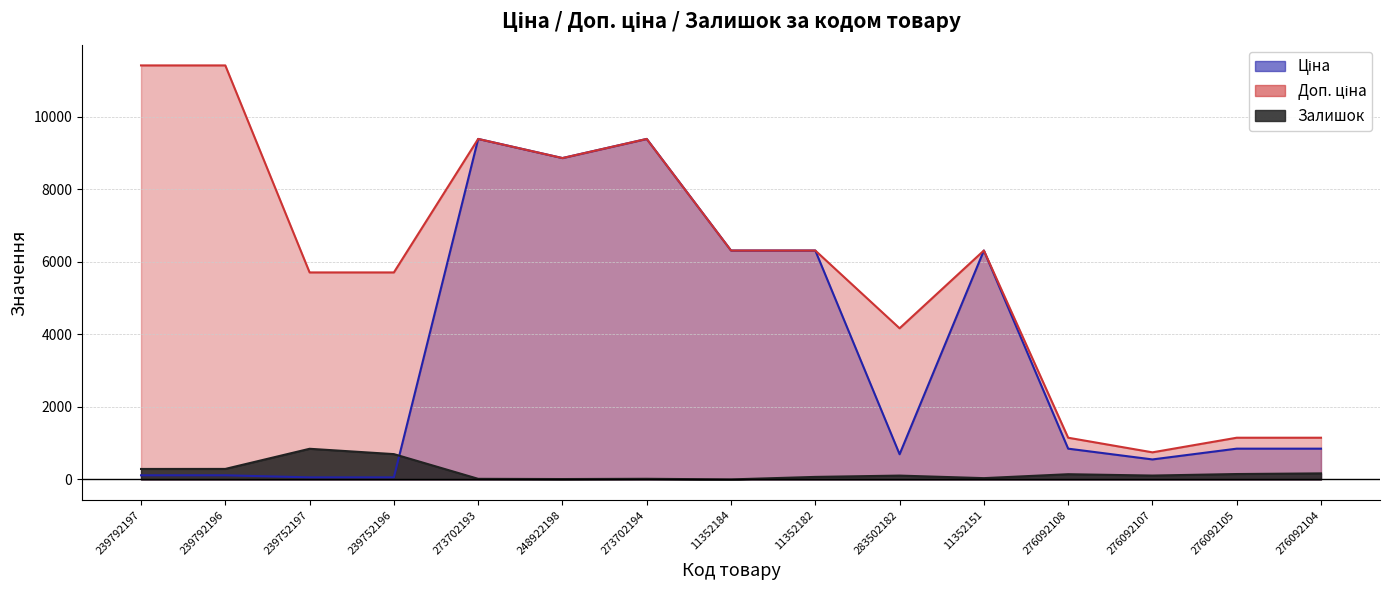

At which category does the chart reach its peak across all series?

239792197